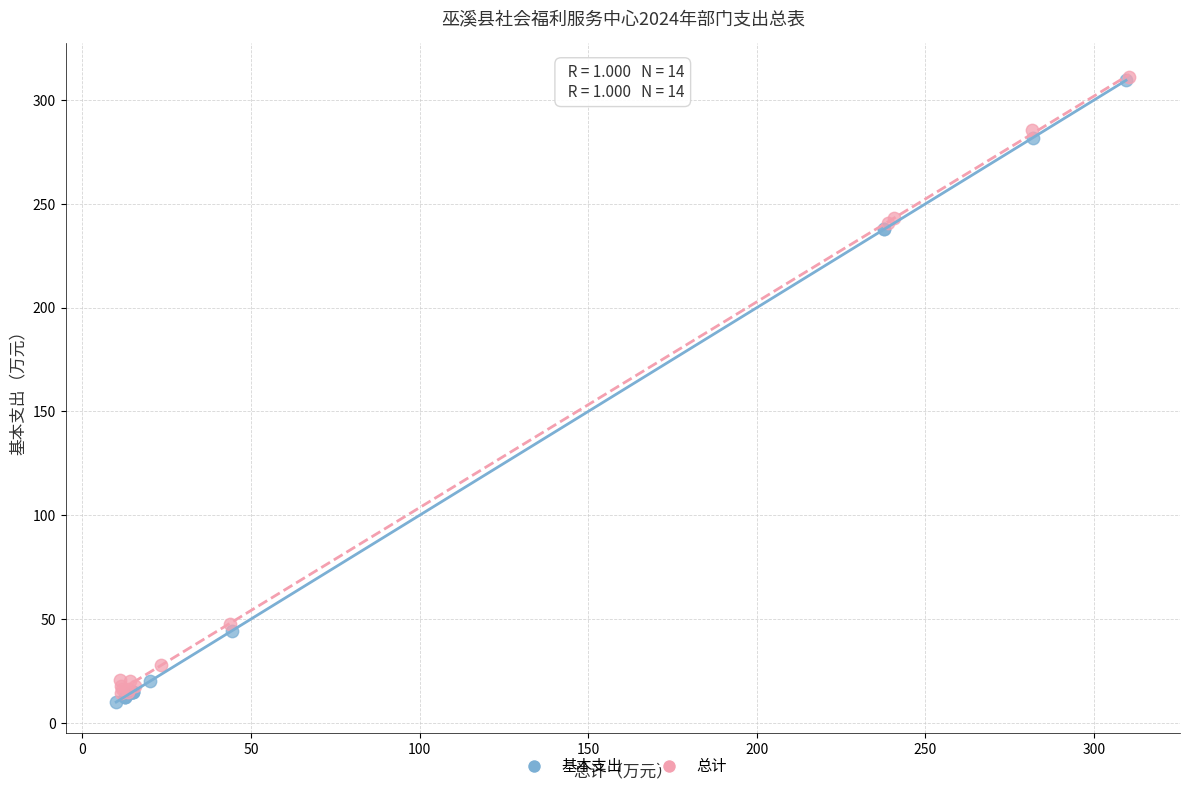

Which series has the widest spread of Y values?

基本支出